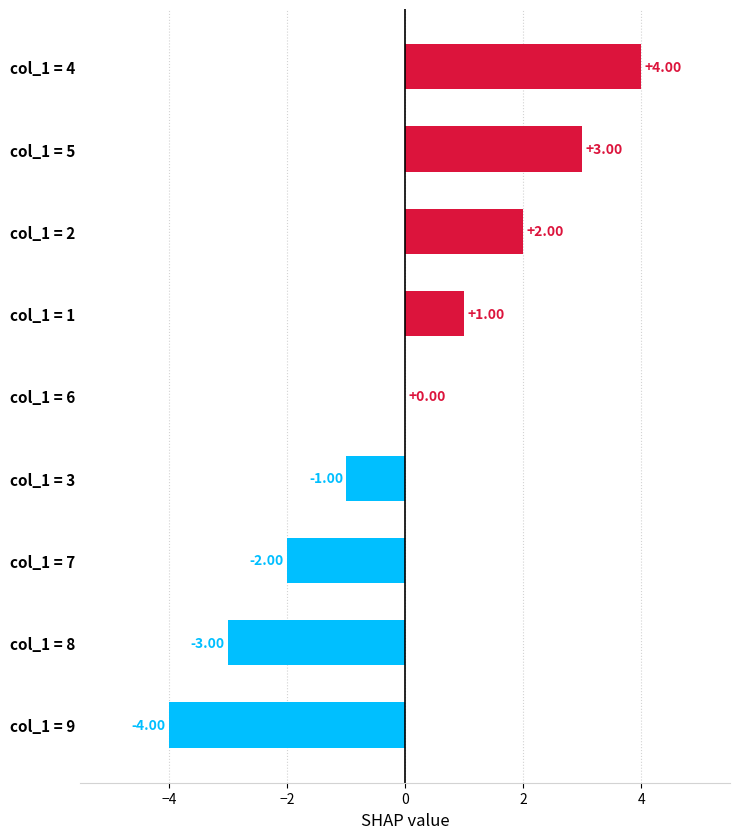

Are the bars horizontal?

Yes